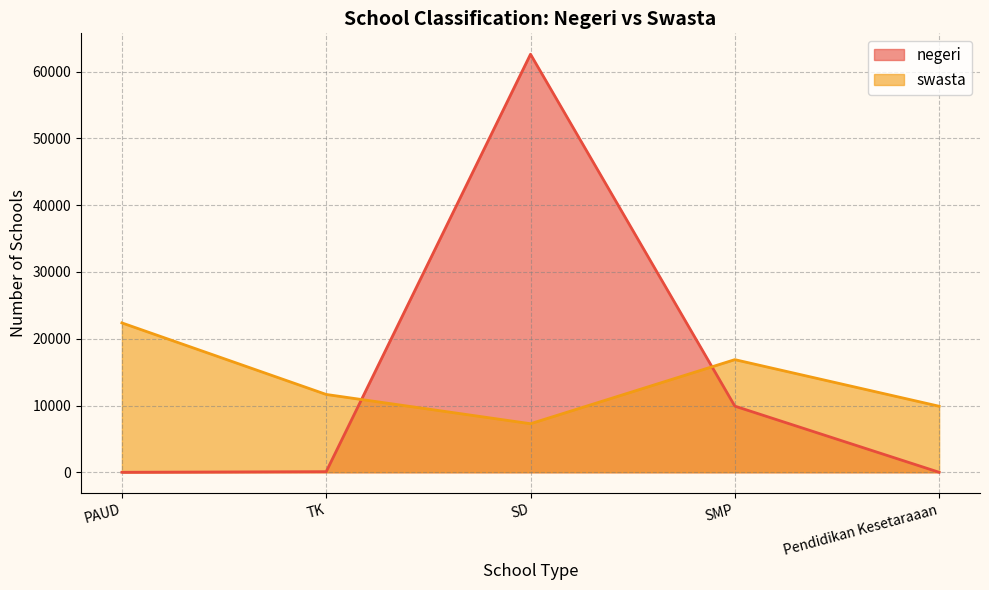

What is the value of the negeri point at the 2nd from the left?

92